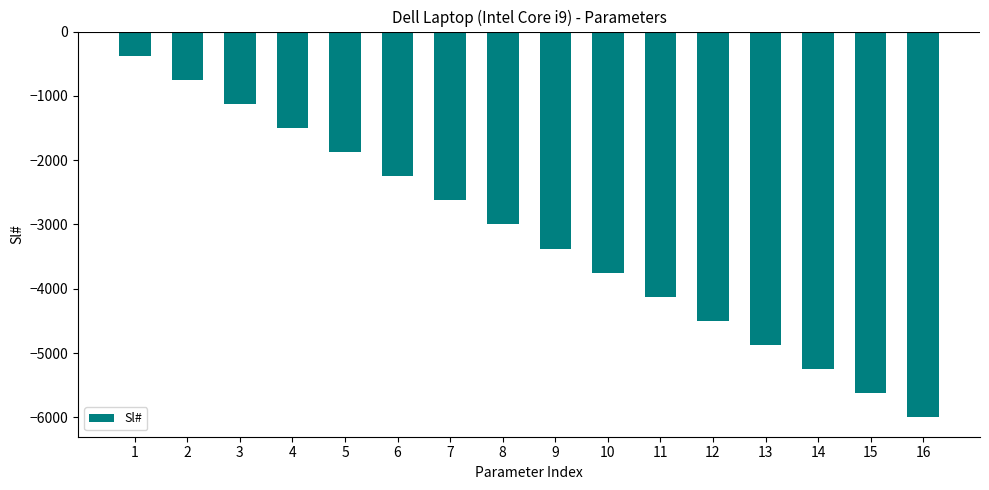

Reading right to left, list all the values displayed in this chart.

-6000	-5625	-5250	-4875	-4500	-4125	-3750	-3375	-3000	-2625	-2250	-1875	-1500	-1125	-750	-375